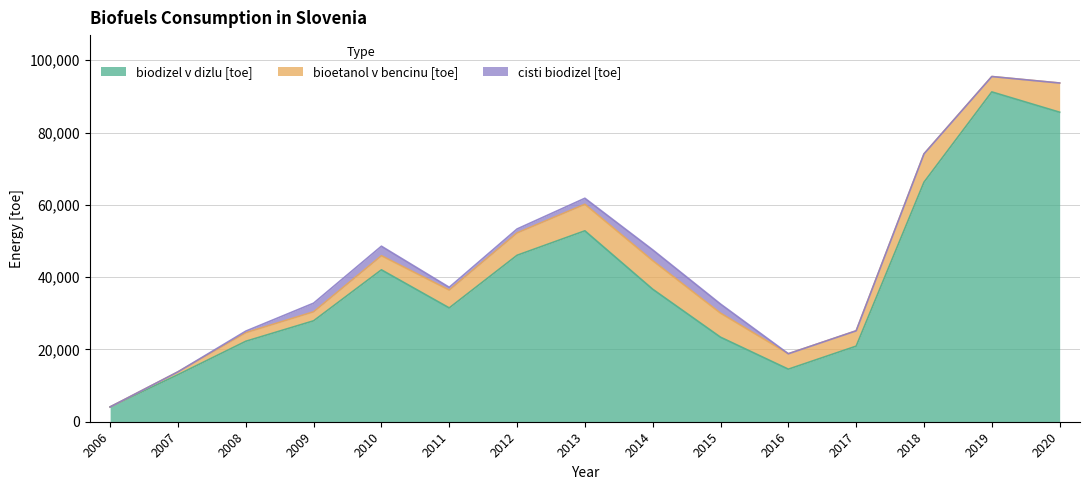

What is the difference between the bioetanol v bencinu [toe] values at 2020 and 2009?

5584.8